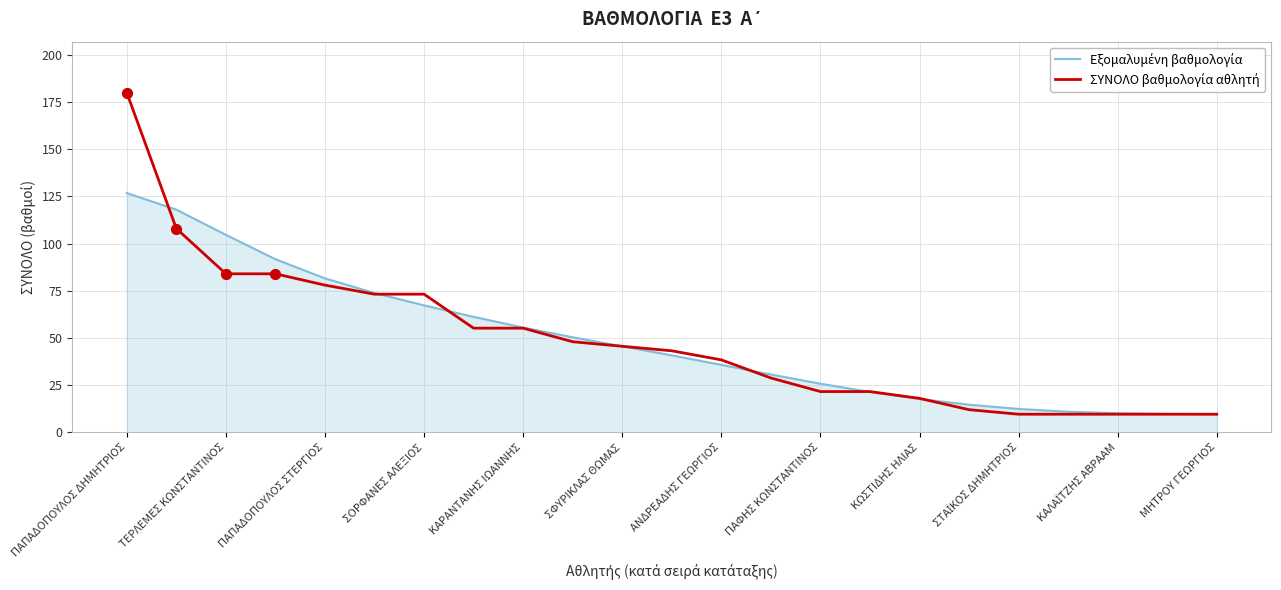

What is the minimum value shown in the chart?

9.6